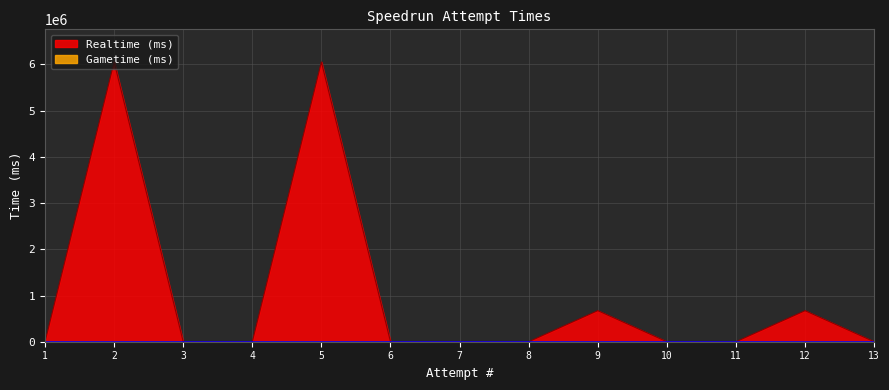

How many categories are shown in the chart?

13